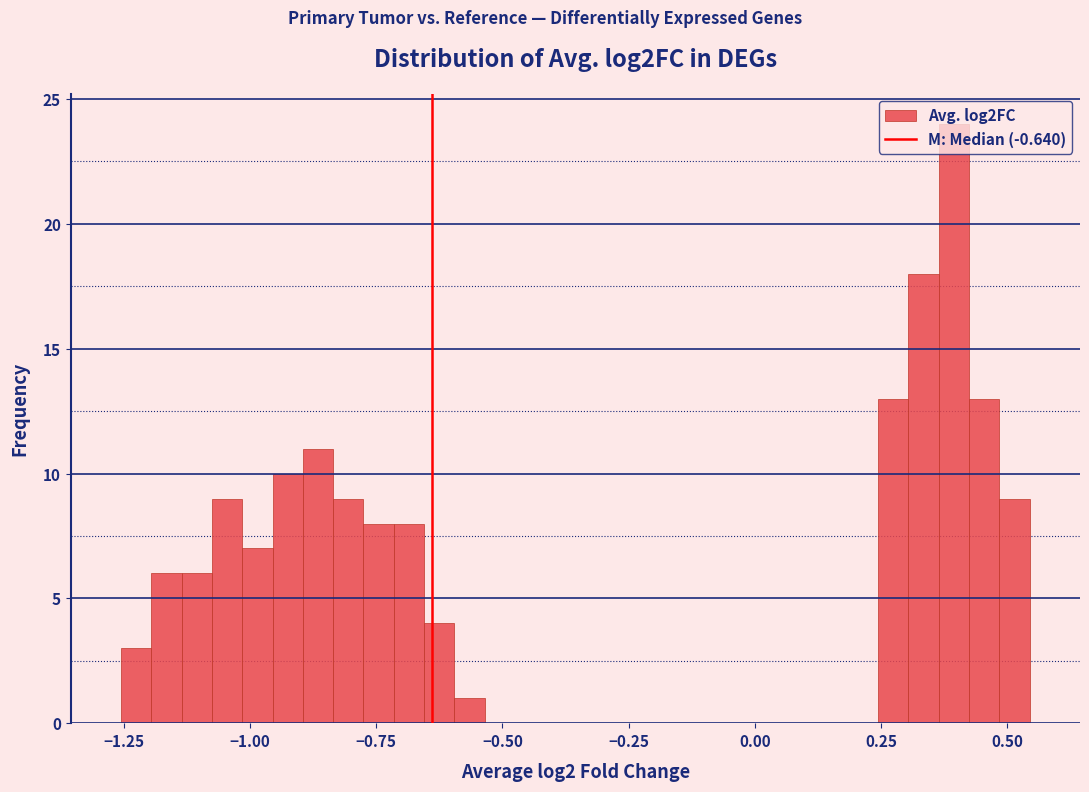

Read against the x-axis, roughly where is the centre of the tallest bar?

0.40